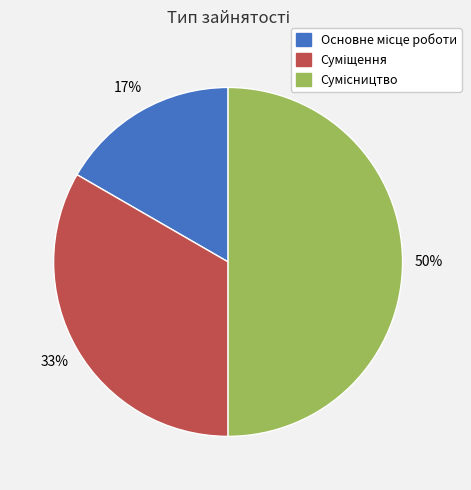

How many segments does this pie chart have?

3